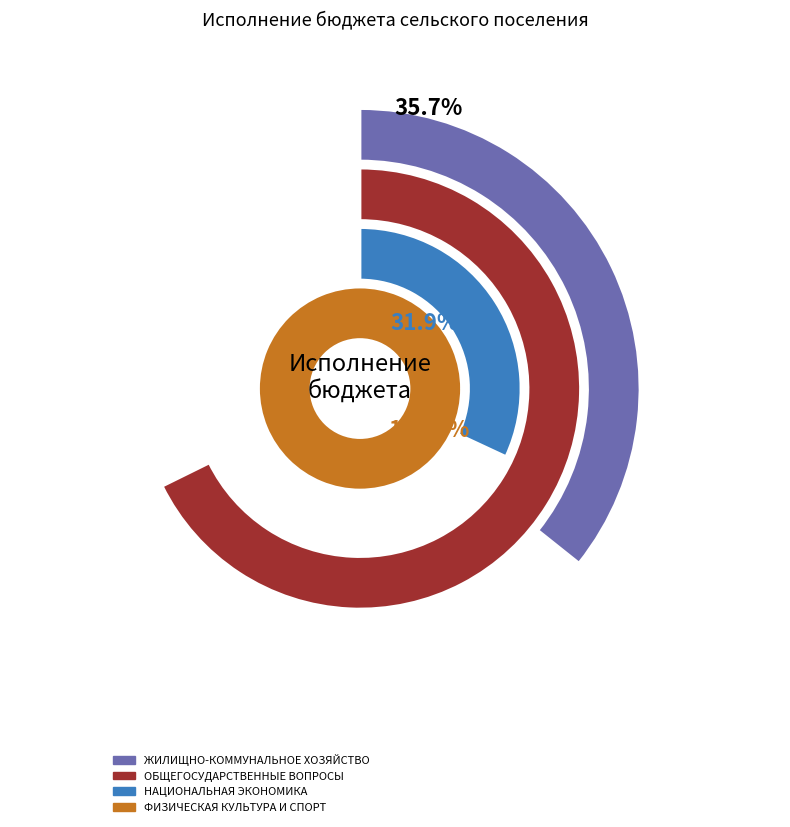

Which slice is the largest?

ЖИЛИЩНО-КОММУНАЛЬНОЕ ХОЗЯЙСТВО